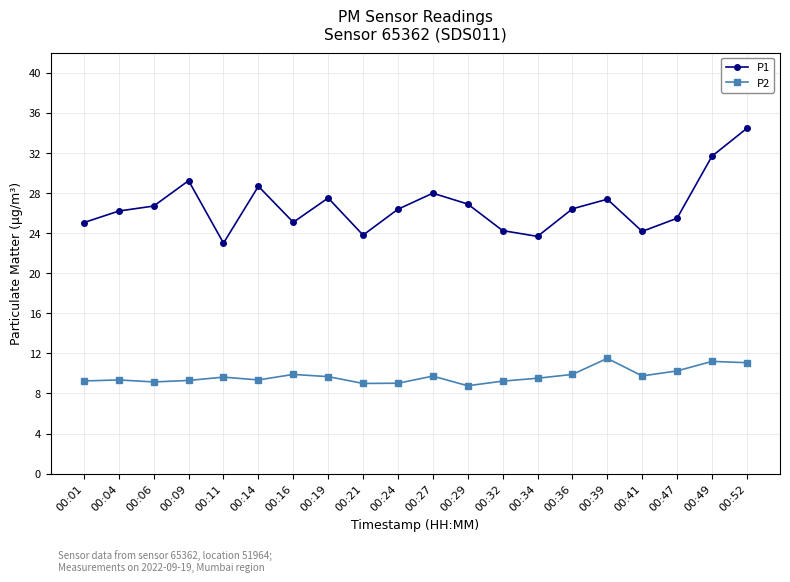

Where does the P1 series first go above 26?

00:04